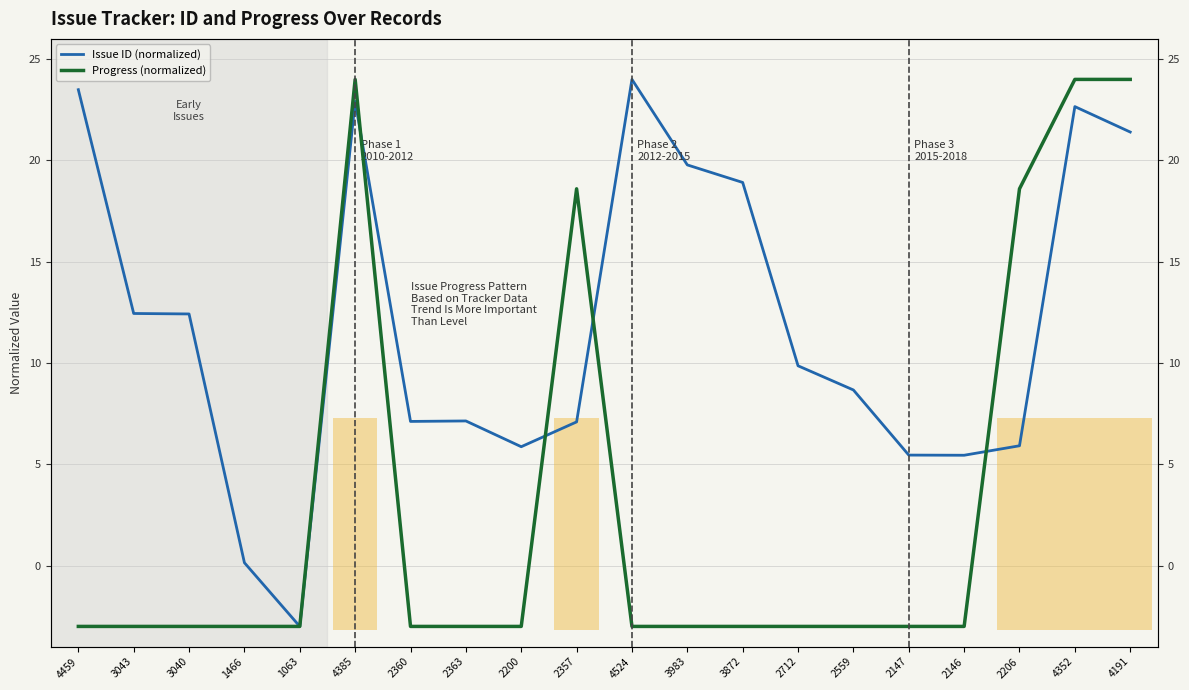

At 4385, list the series in order from largest to smallest.

Progress (normalized), Issue ID (normalized)